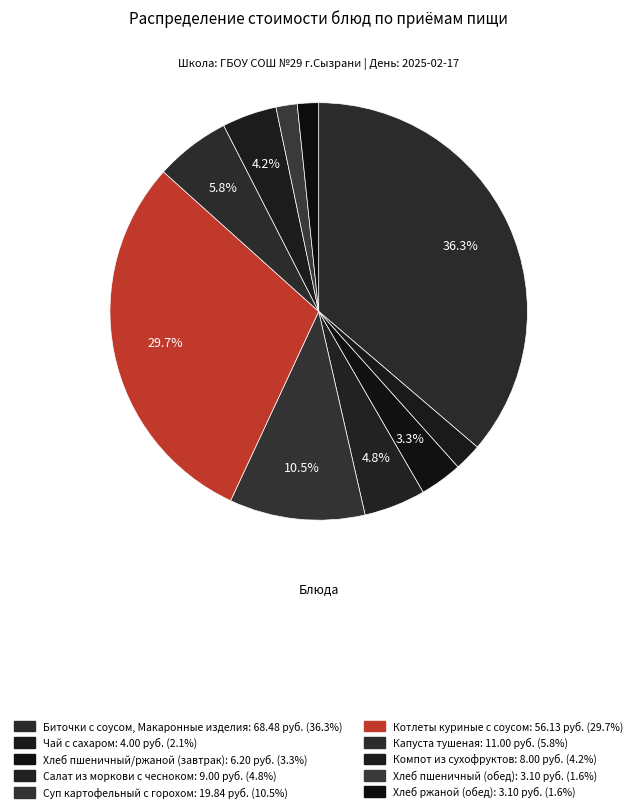

Which category has the smallest portion of the pie?

Хлеб пшеничный (обед)